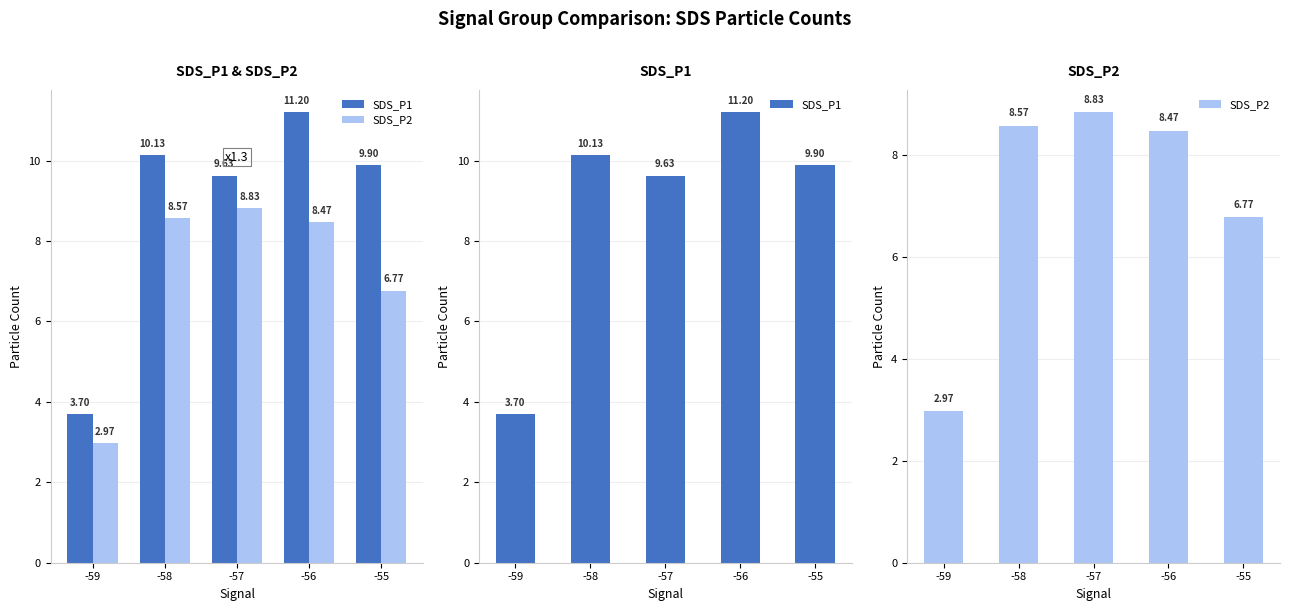

Where does the SDS_P1 series first go above 9?

-58